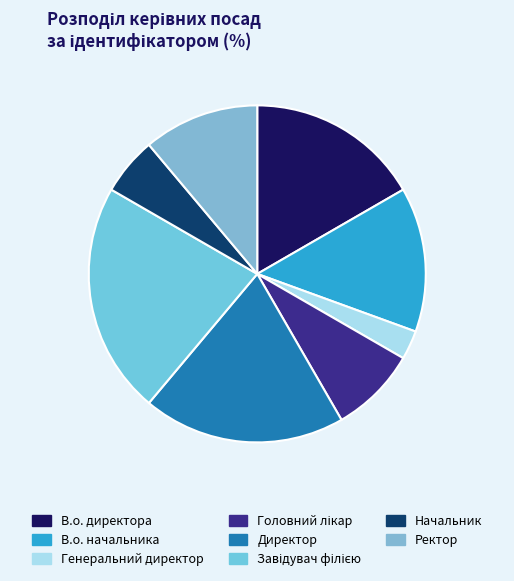

Does Завідувач філією account for over 50% of the chart?

No